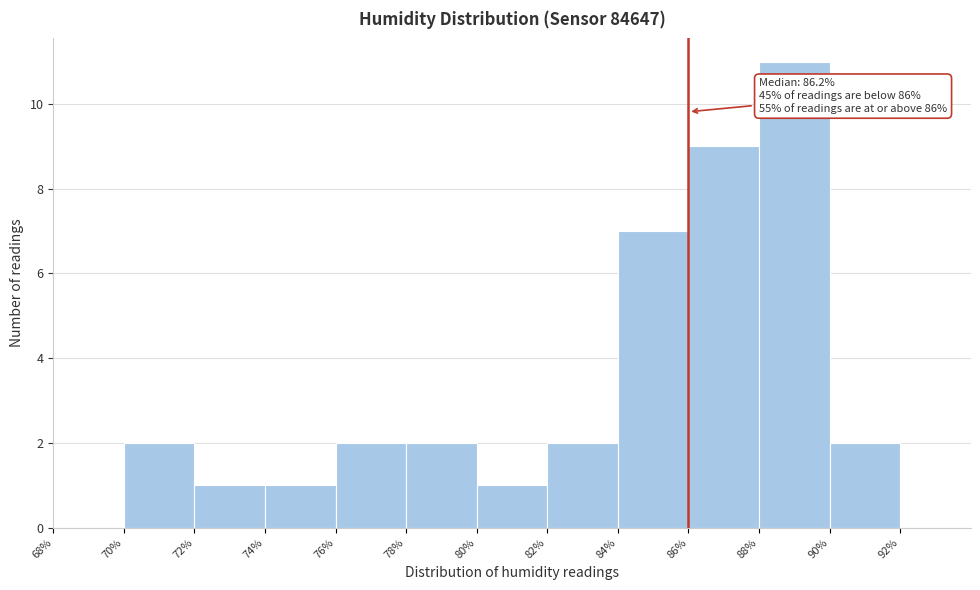

Which range on the x-axis has the tallest bar?

88% to 90%